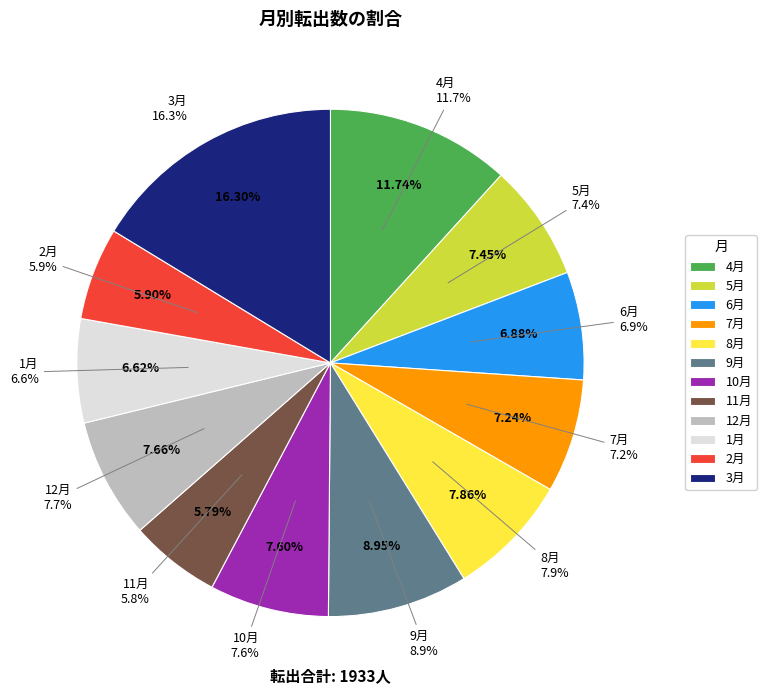

What is the ratio of the value at 6月 to the value at 12月?

0.9